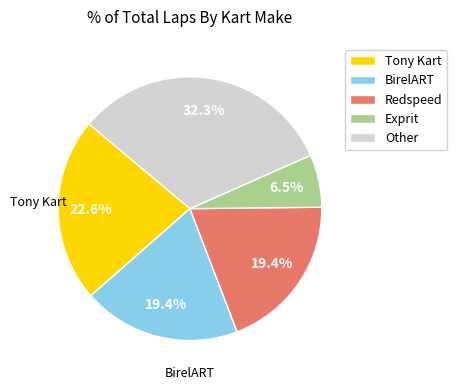

Is the sum of BirelART and Redspeed greater than half?

No